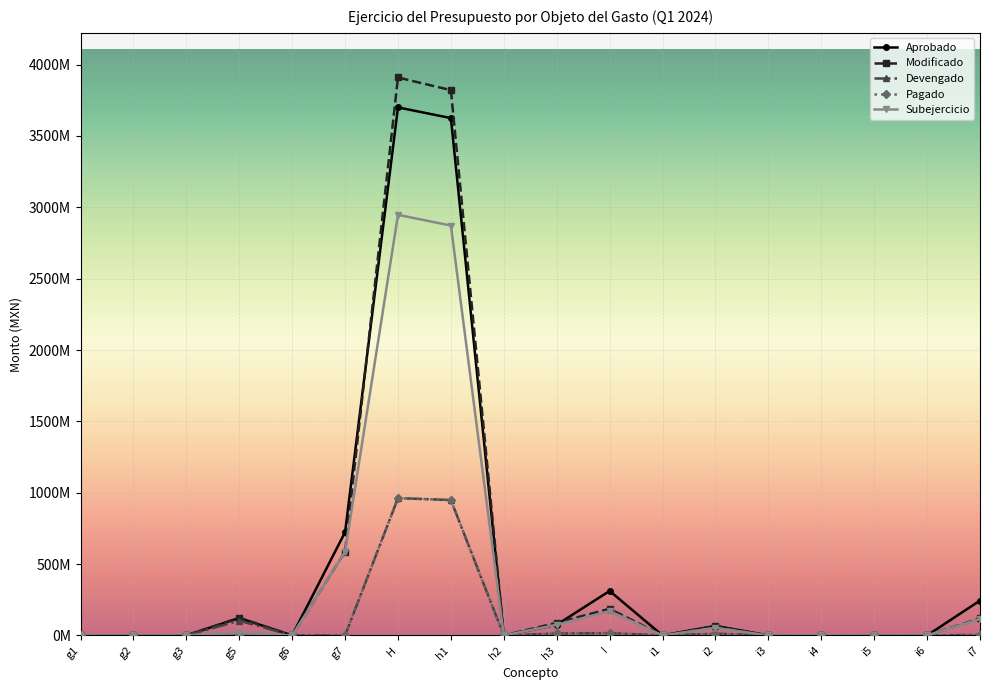

Which series has the widest spread of values?

Modificado